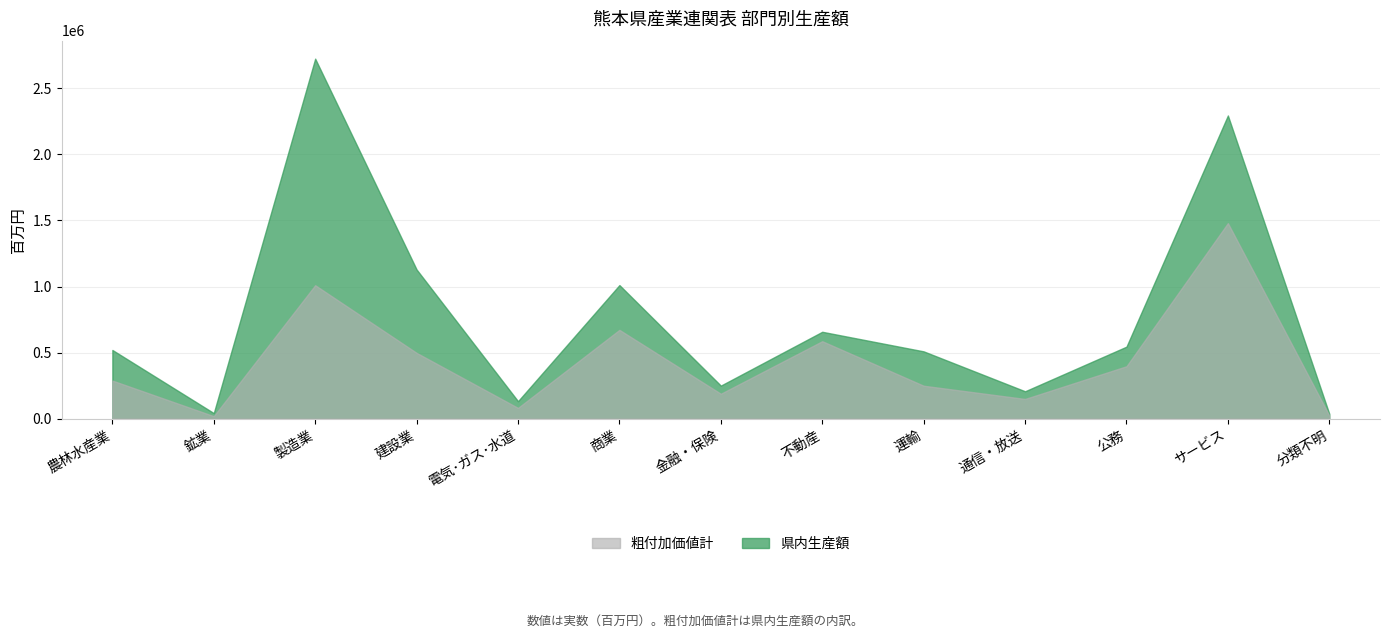

What is the sum of the values at 通信・放送 and 電気･ガス･水道?

338603